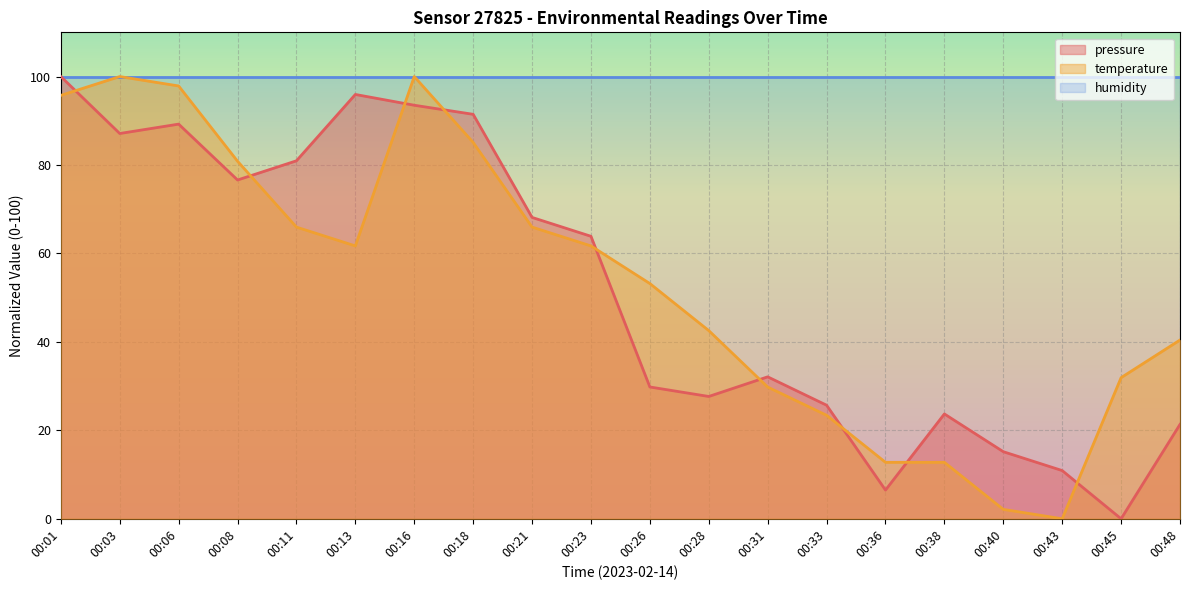

The value of temperature at 00:36 is 20.2. True or false?

False